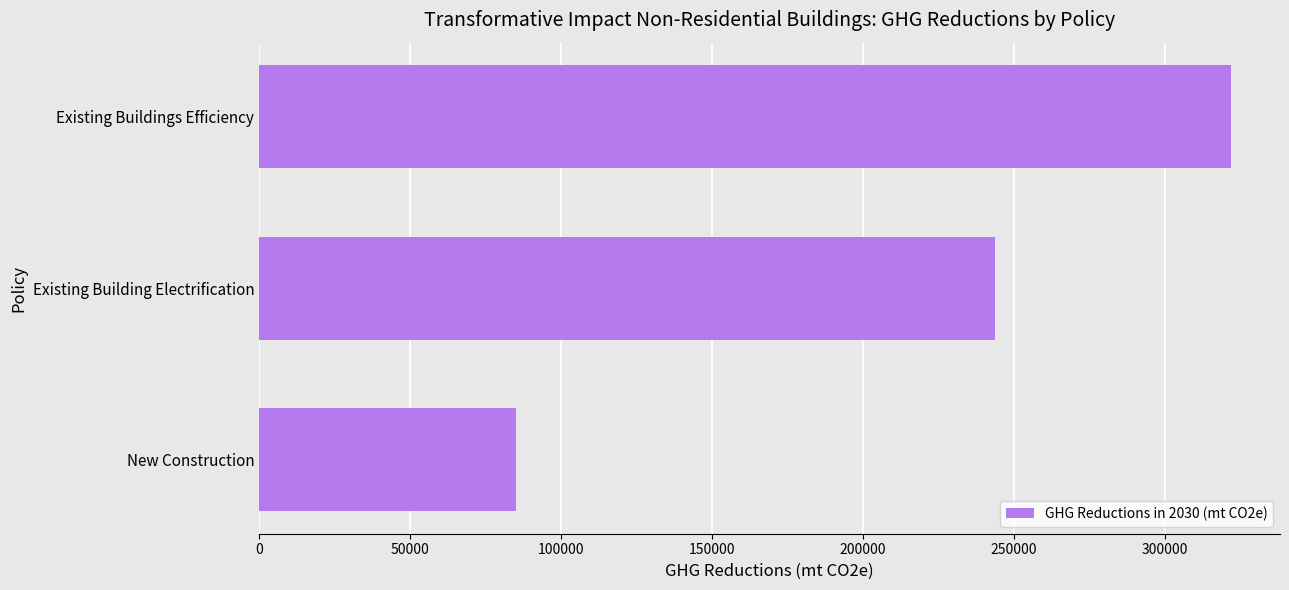

List the labels in order of value, largest first.

Existing Buildings Efficiency, Existing Building Electrification, New Construction